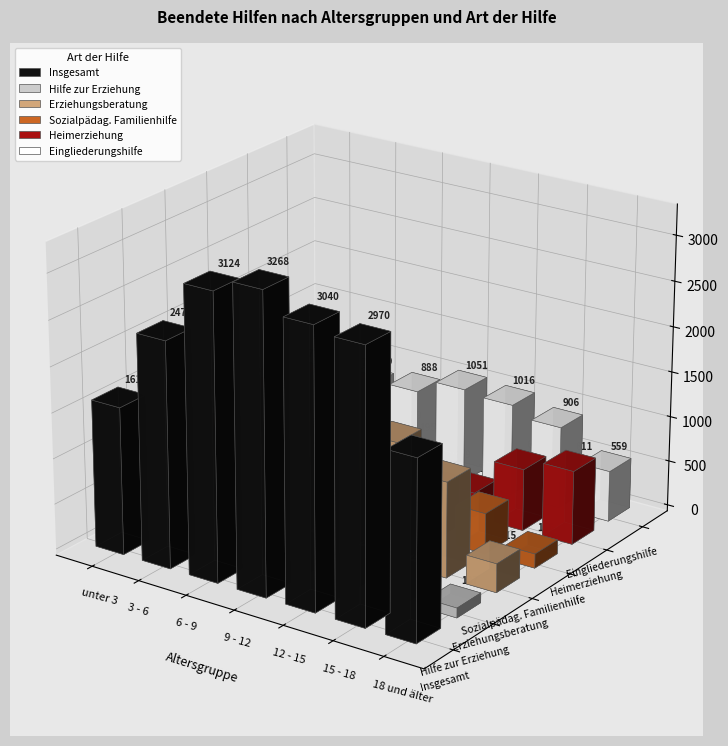

Between 15 - 18 and 18 und älter, which series saw the biggest shift?

Insgesamt